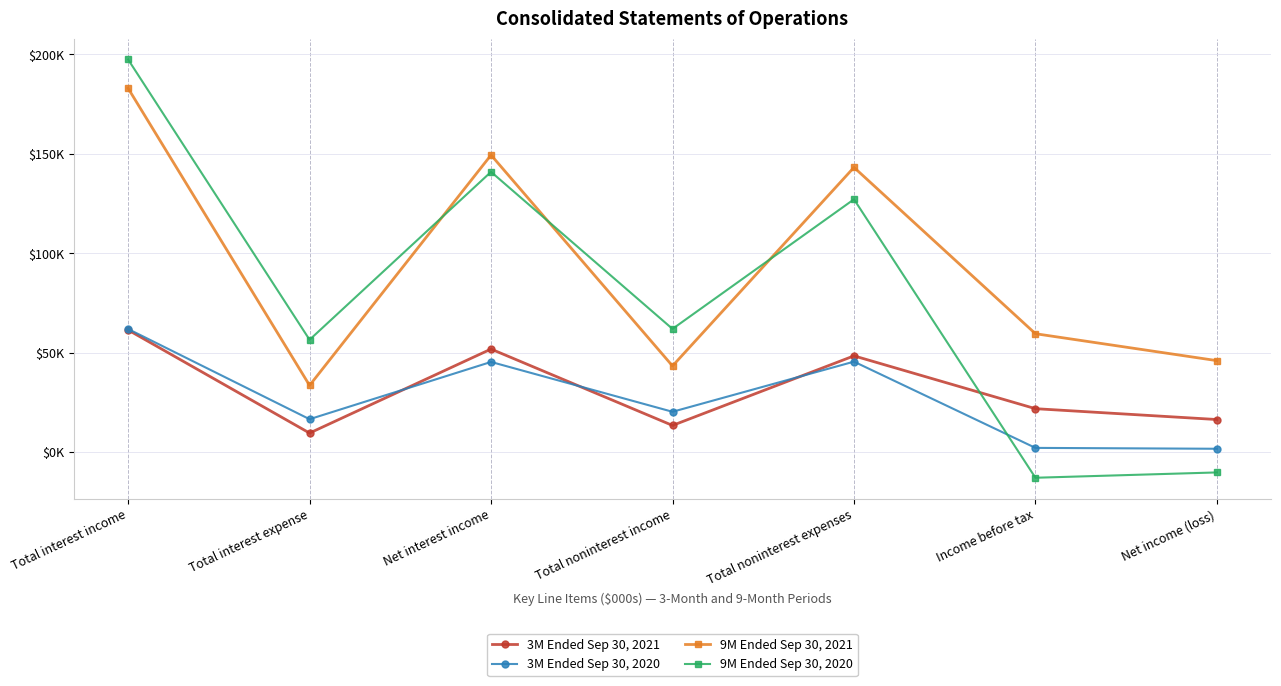

Which series changed the most between Total interest expense and Income before tax?

9M Ended Sep 30, 2020